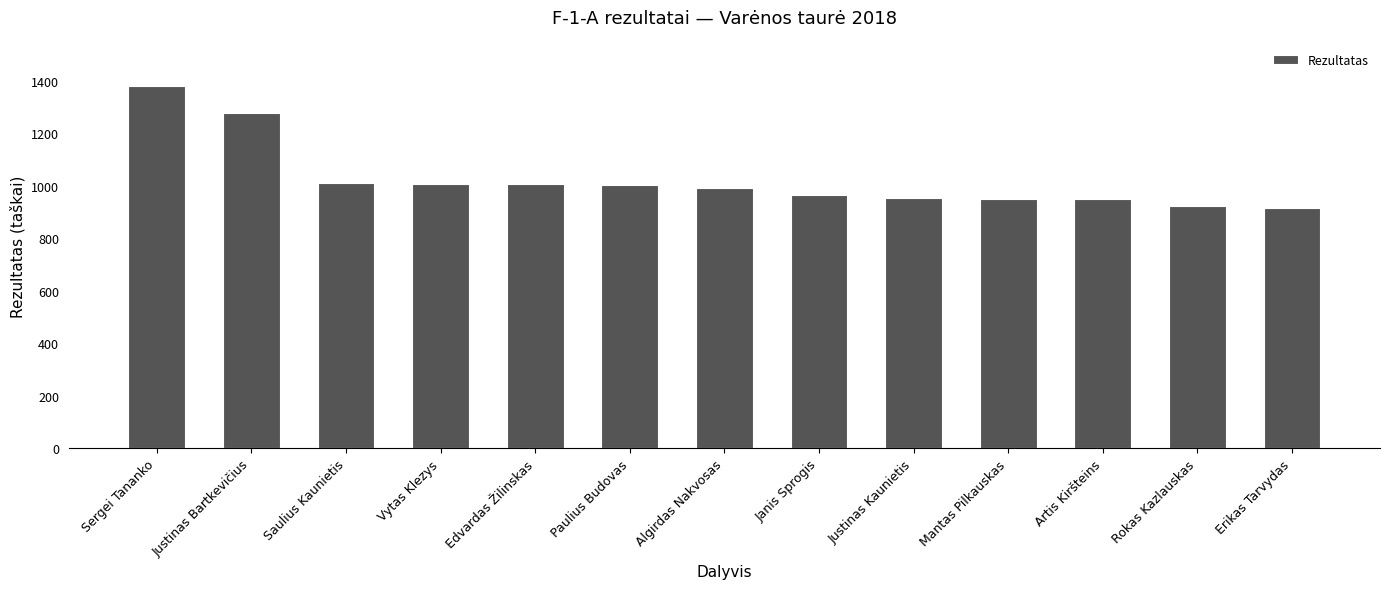

What is the change in value from Justinas Bartkevičius to Edvardas Žilinskas?

-270